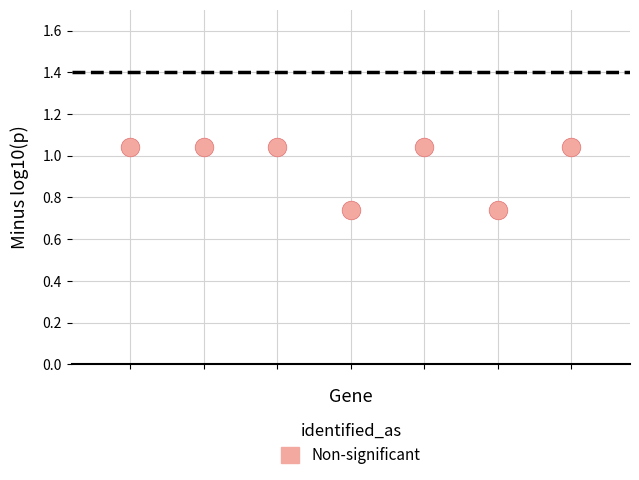

What is the range of Y values (max minus min)?

0.3